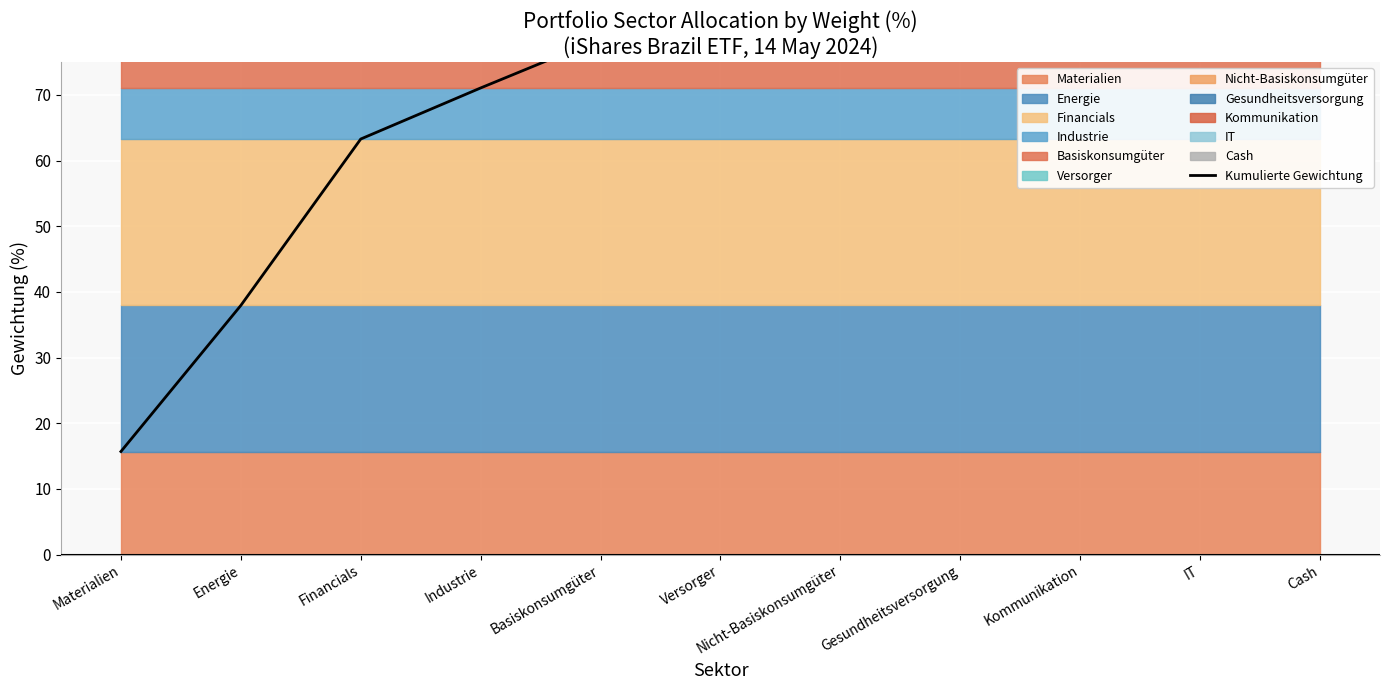

Rank the categories by value from highest to lowest.

Cash, IT, Kommunikation, Gesundheitsversorgung, Nicht-Basiskonsumgüter, Versorger, Basiskonsumgüter, Industrie, Financials, Energie, Materialien